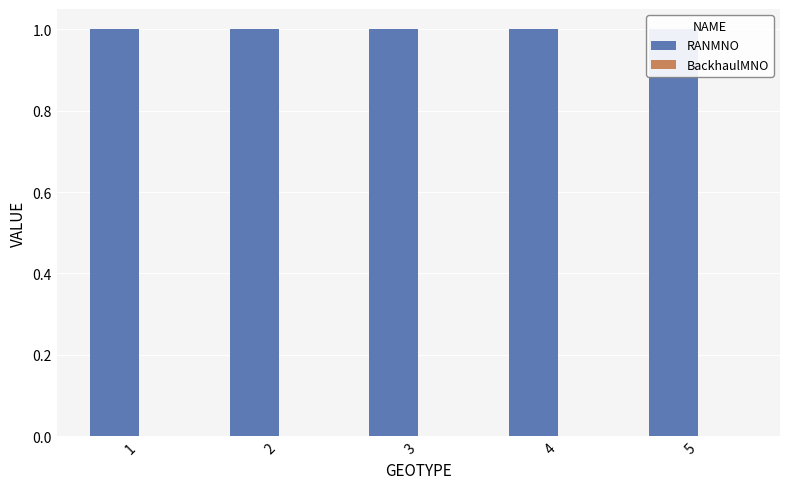

Reading right to left, list all the values displayed in this chart.

RANMNO: 5=1	4=1	3=1	2=1	1=1
BackhaulMNO: 5=0	4=0	3=0	2=0	1=0